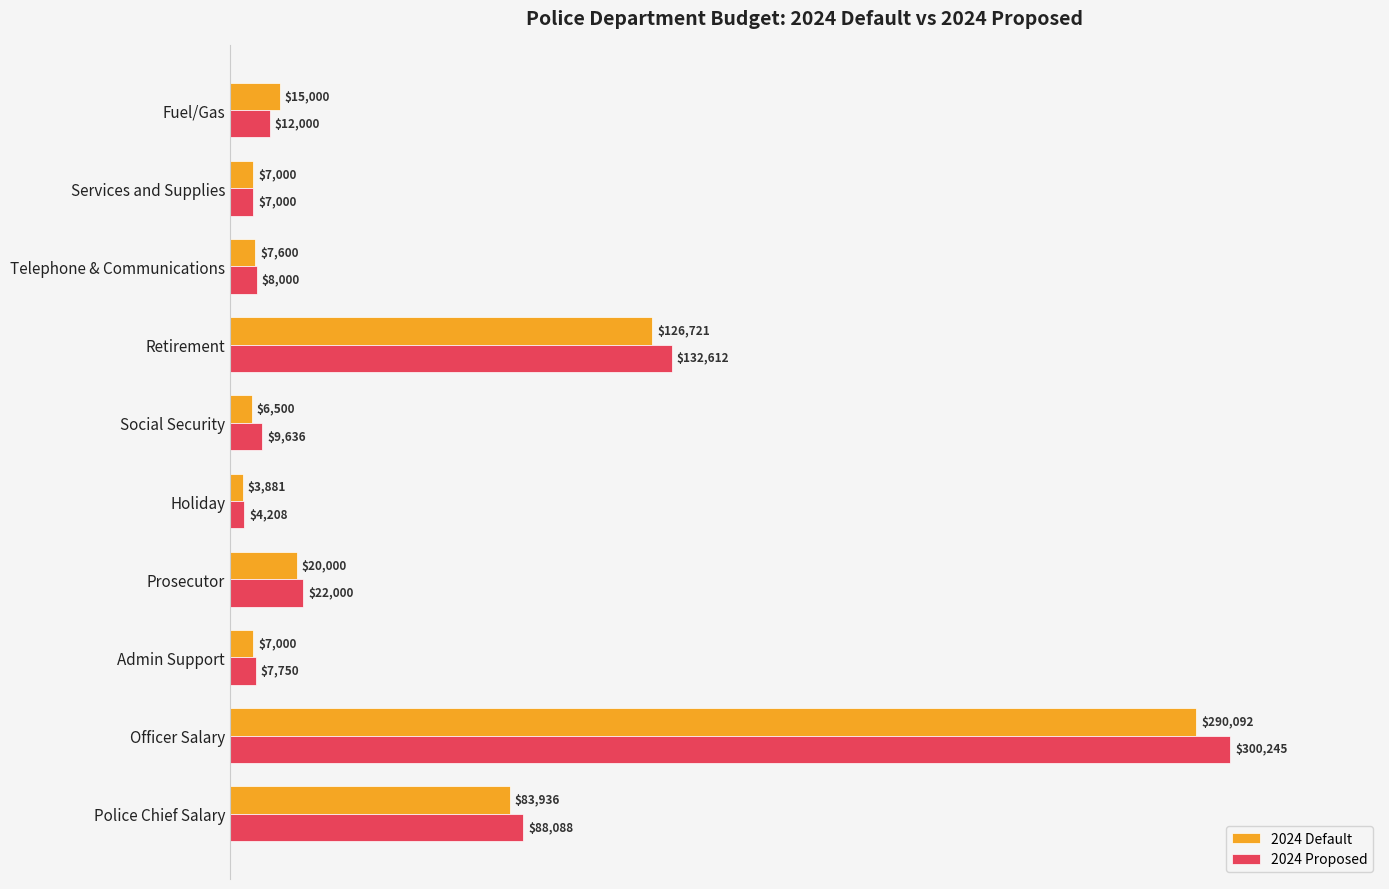

Which series has the largest total across all categories?

2024 Proposed